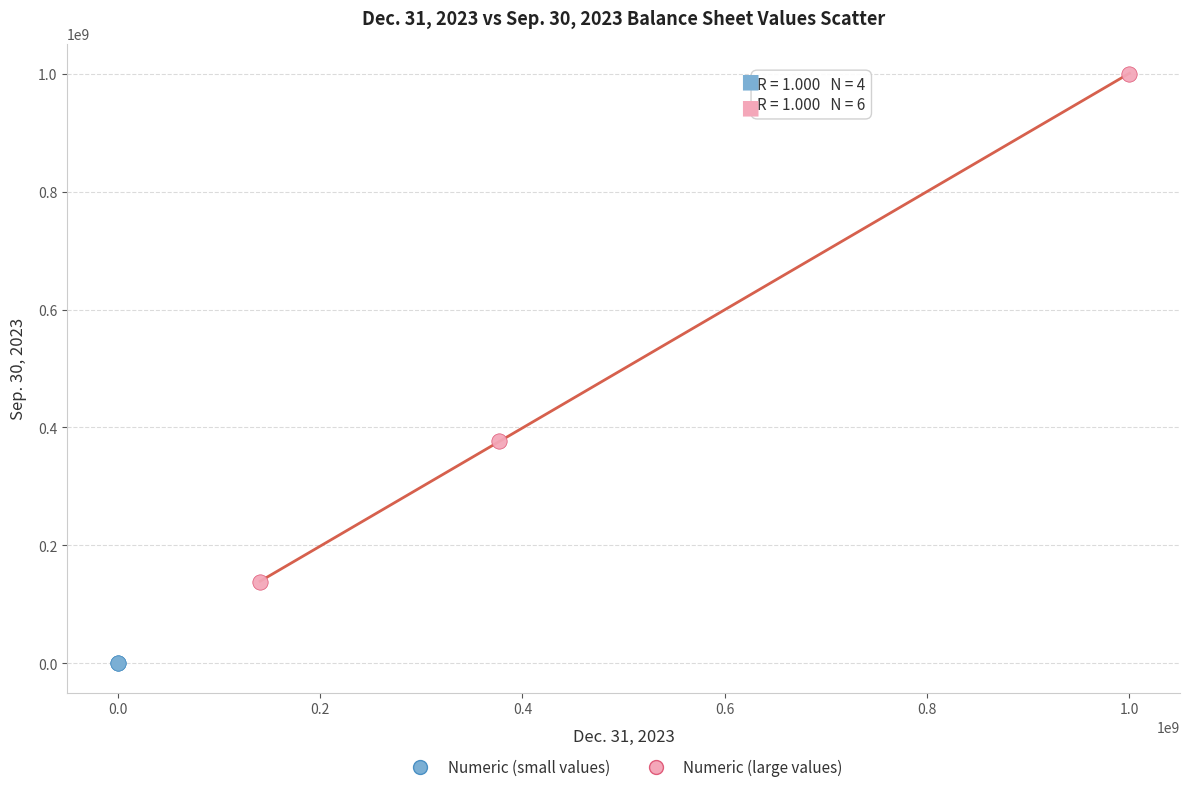

Which series has the widest spread of Y values?

Numeric (large values)